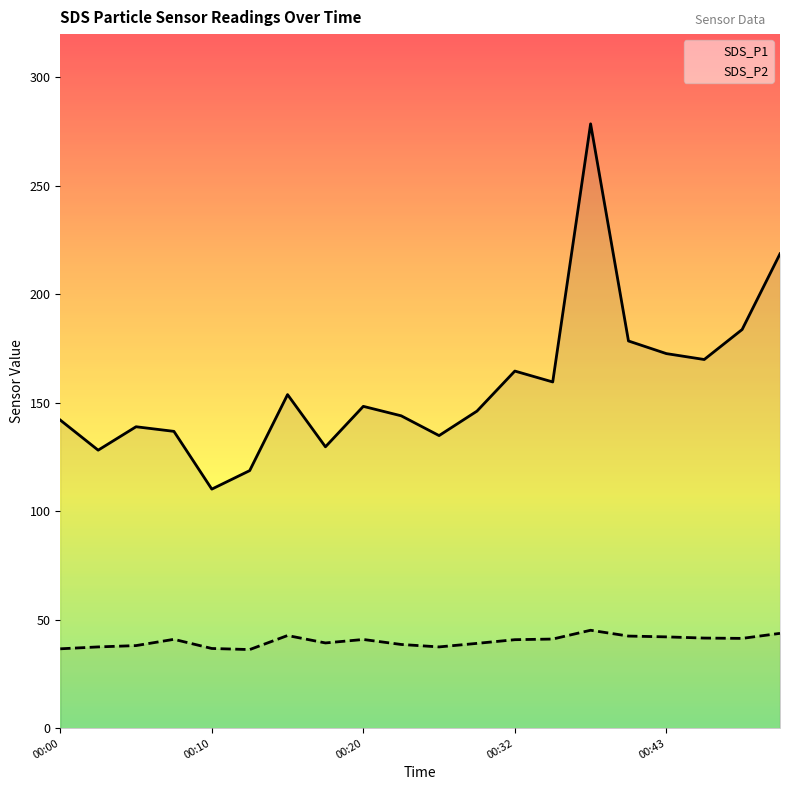

Reading left to right, extract all data points from this chart.

SDS_P1: 142.1	128.2	139.0	136.8	110.2	118.8	153.8	129.7	148.4	144.0	134.9	146.2	164.7	159.6	278.6	178.5	172.7	170.0	183.8	218.7
SDS_P2: 36.6	37.5	38.1	41.0	36.8	36.2	42.7	39.3	40.9	38.6	37.5	39.1	40.8	41.1	45.1	42.5	42.1	41.5	41.4	43.7